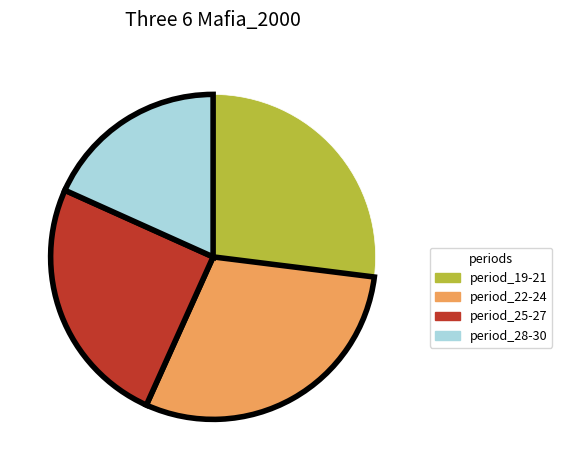

Do period_25-27 and period_28-30 together represent more than half of the pie?

No